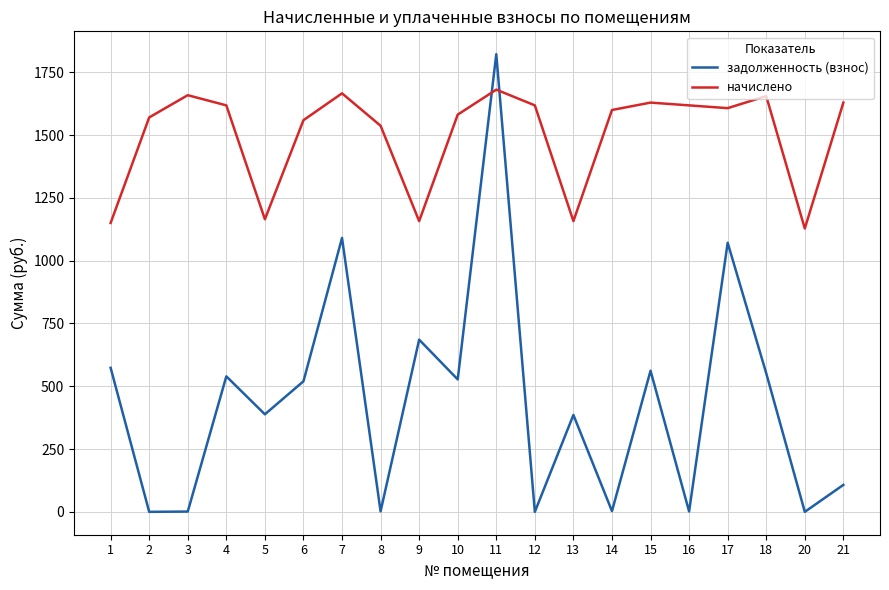

At which label does задолженность (взнос) reach its peak?

11